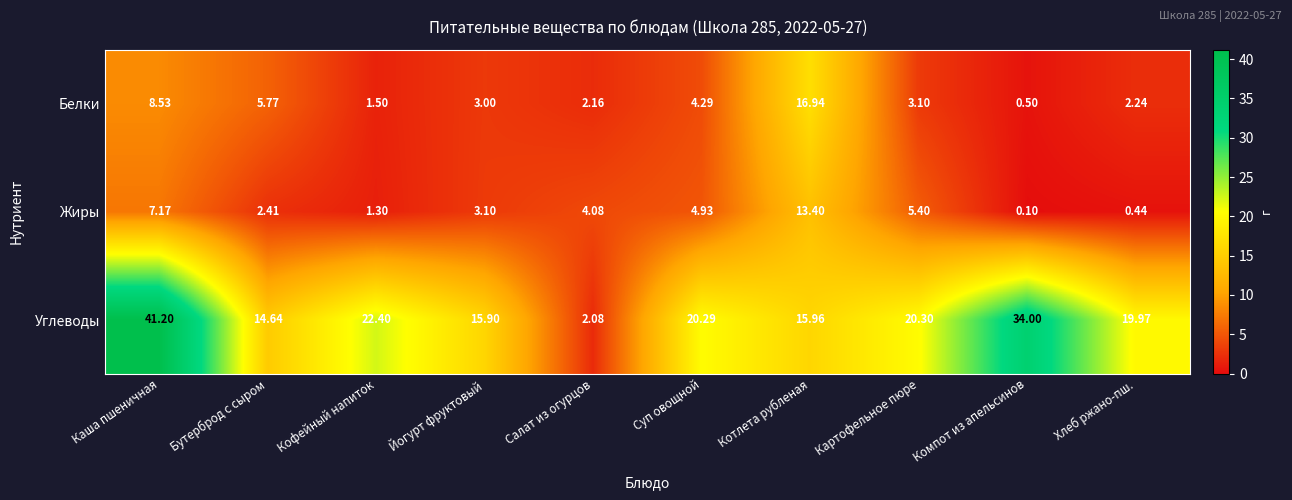

List the series in order of their peak value, lowest first.

Жиры, Белки, Углеводы